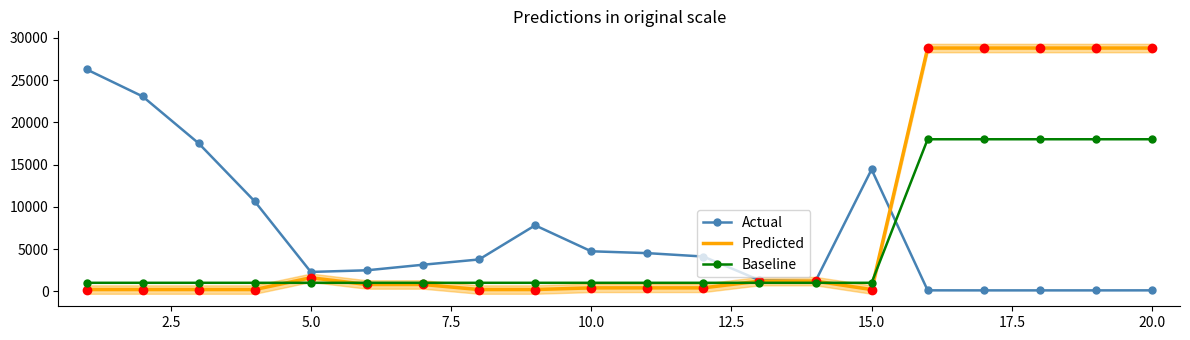

What is the difference between the maximum and minimum values in the Predicted series?

28600